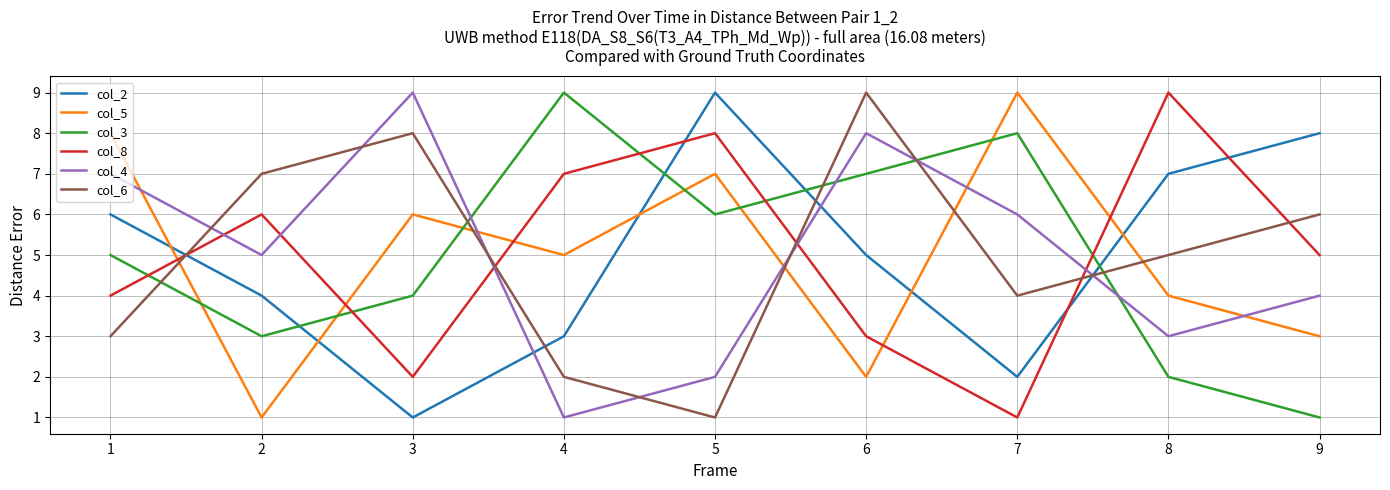

Where is the first local minimum for col_6?

5